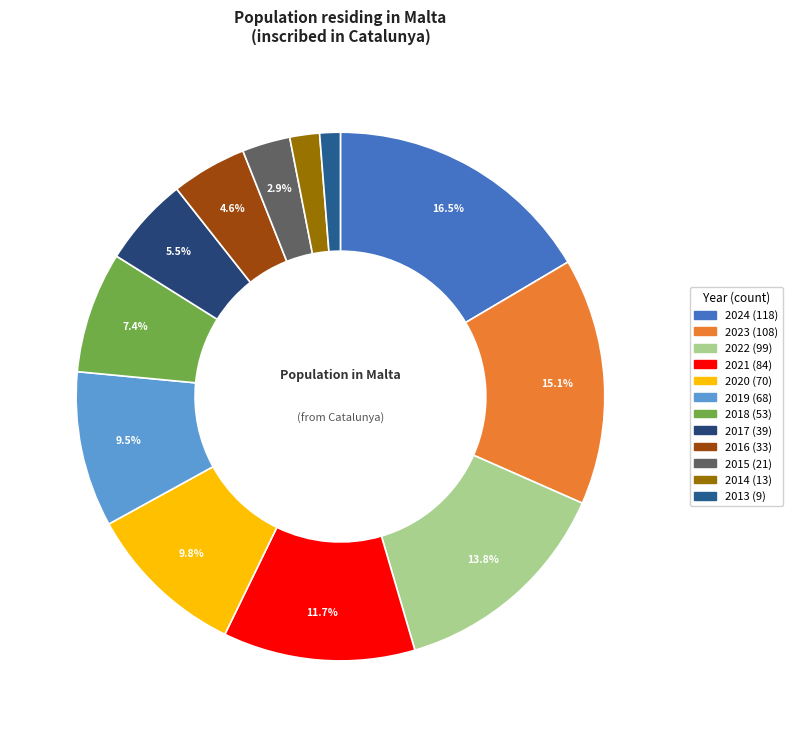

Count the number of slices in the pie.

12